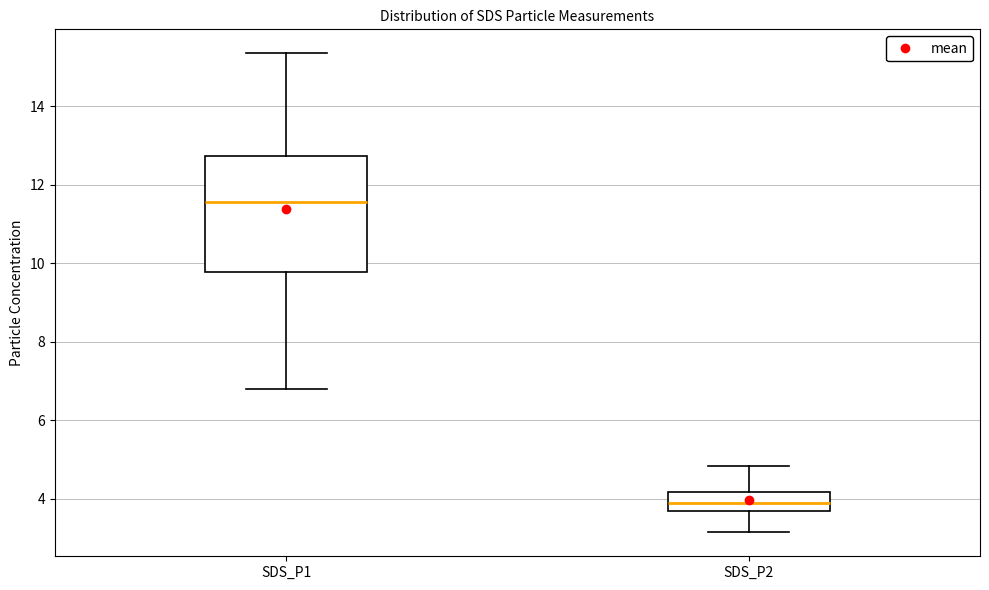

Where is the upper edge of the box for SDS_P2 on the y-axis? The values are not printed on the chart, so give them approximately, as read against the axis.

4.2